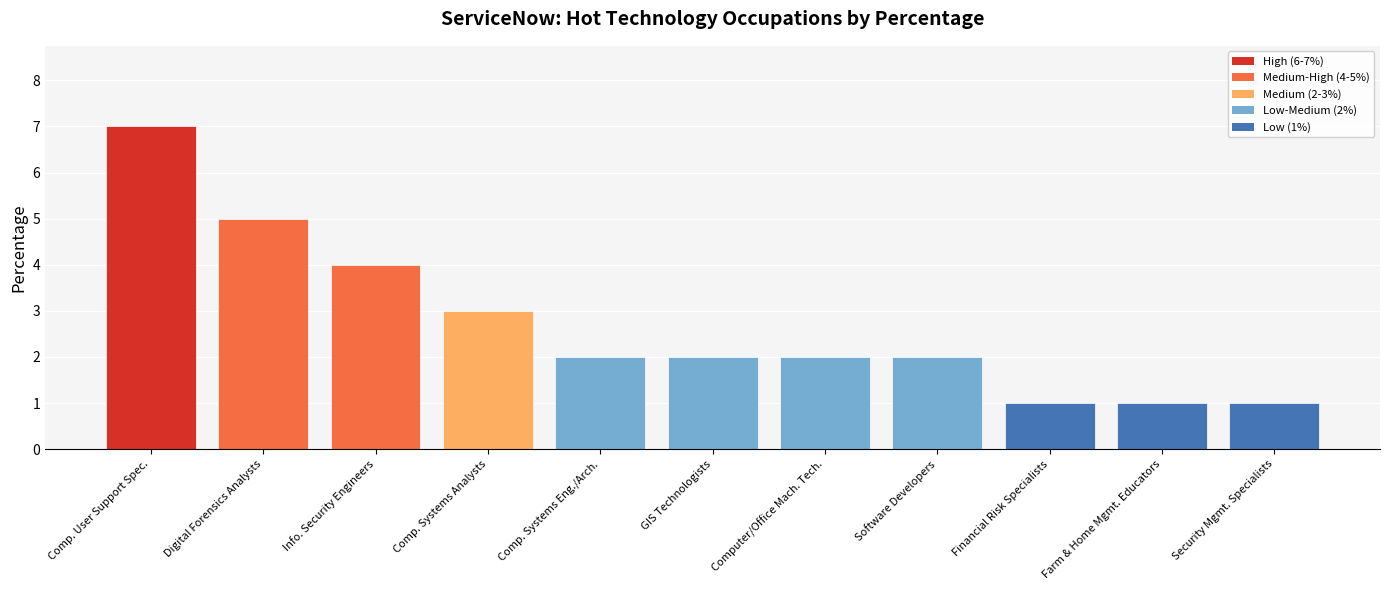

What is the average value?

3